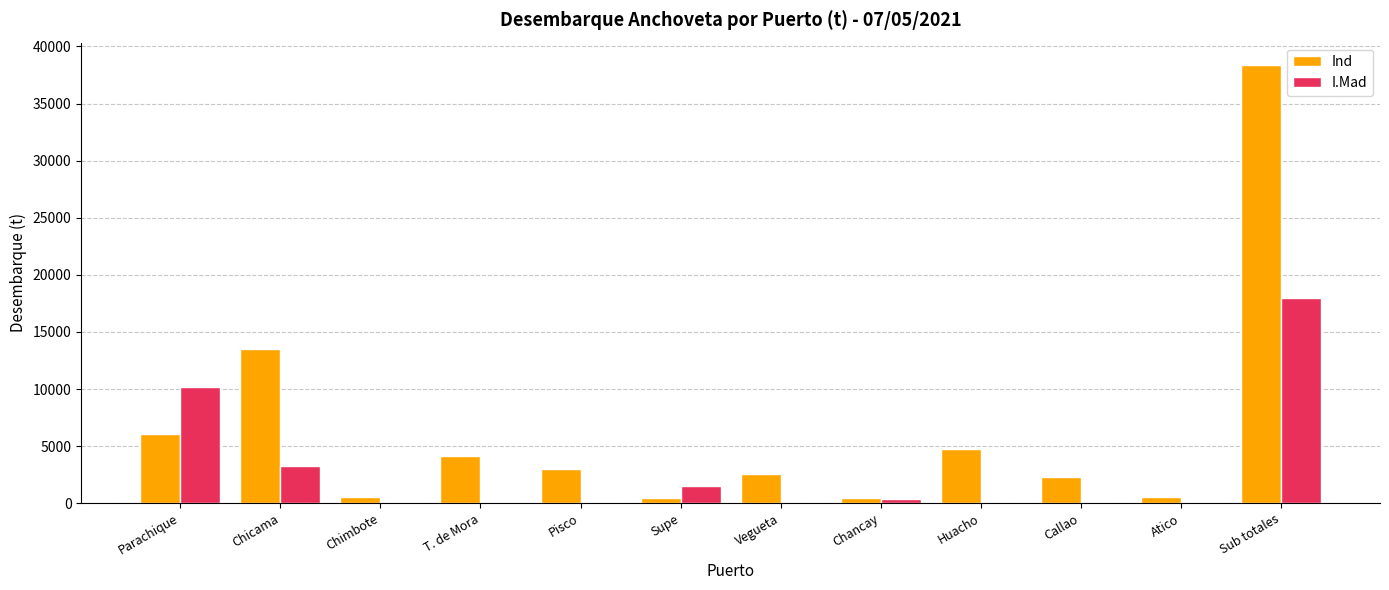

The value of I.Mad at Supe is 1483.0. True or false?

True